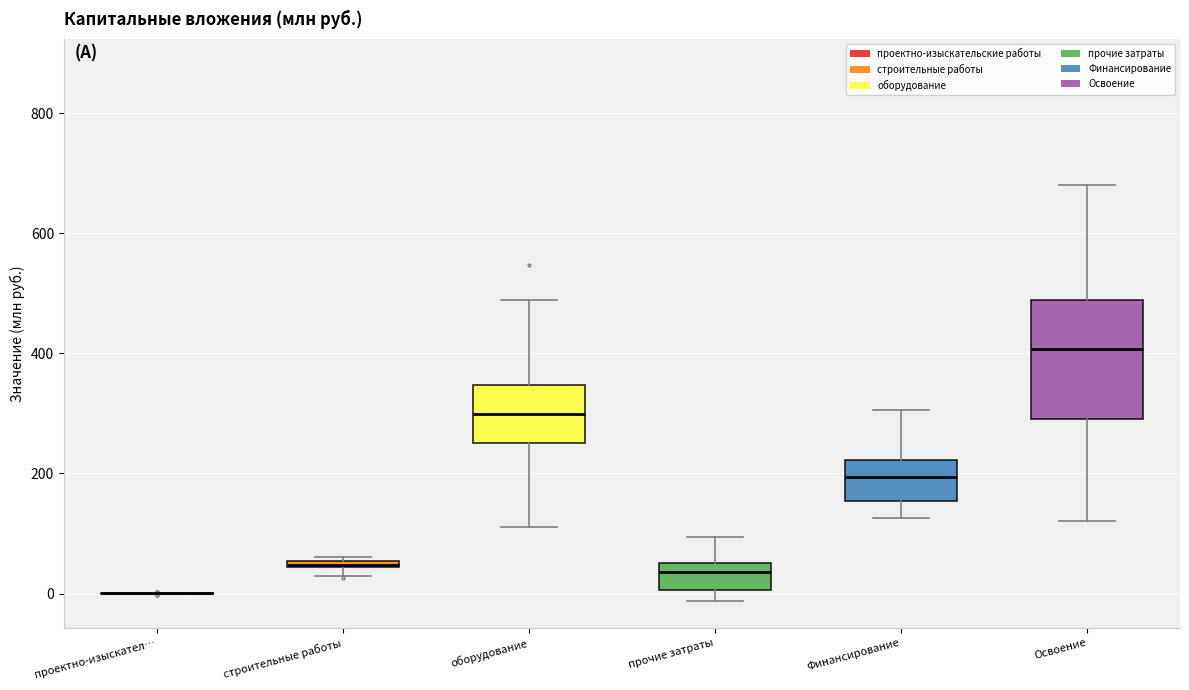

Where is the lower edge of the box for оборудование on the y-axis? The values are not printed on the chart, so give them approximately, as read against the axis.

260